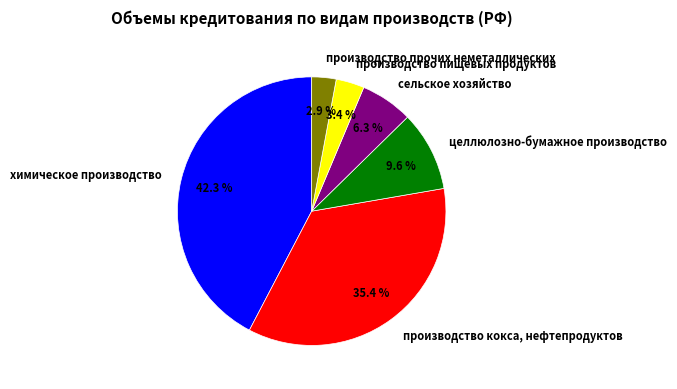

How many slices are in this pie chart?

6